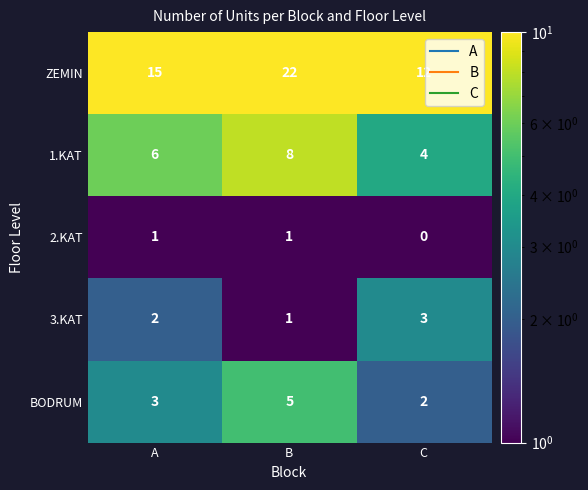

At which category is the sum across all series the highest?

B